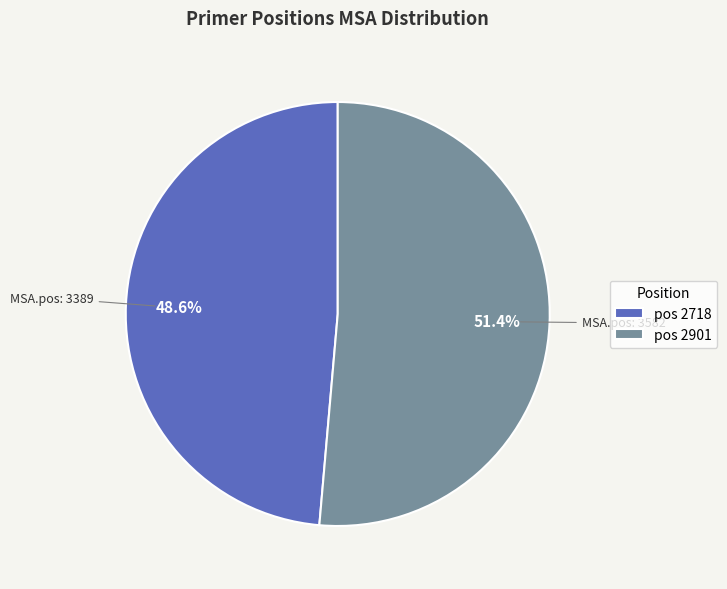

What is the ratio of the value at pos 2901 to the value at pos 2718?

1.1